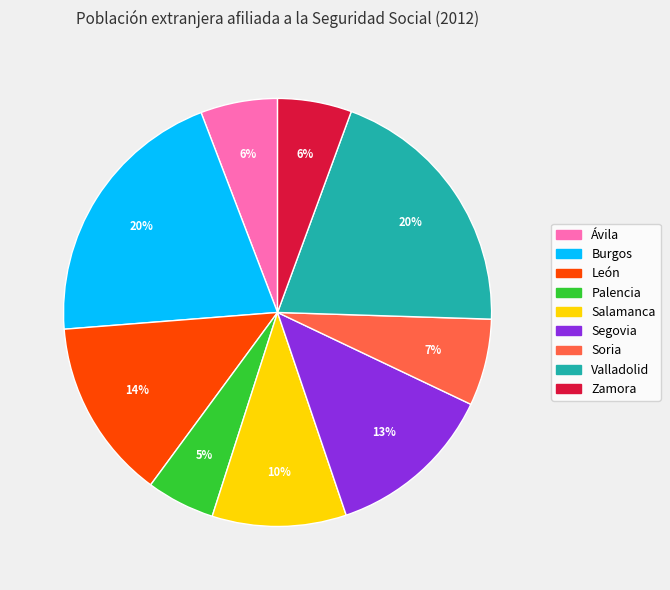

To the nearest percent, what is the combined percentage of Palencia and Soria?

12%